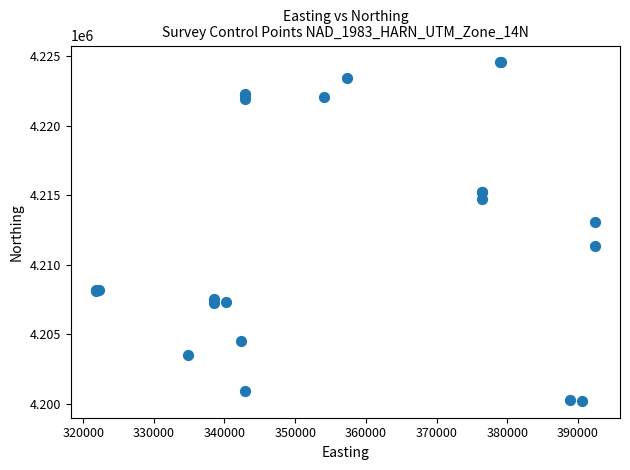

What Y value in the scatter plot is closest to 4212381?

4213084.7